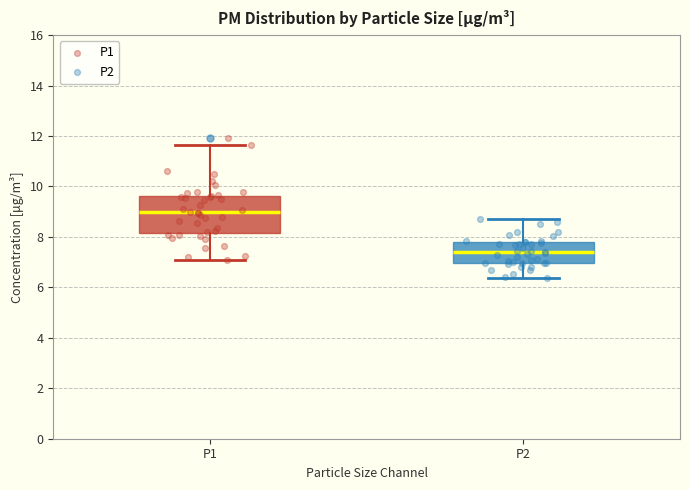

Reading left to right, transcribe this box plot: for each box, give where its median line is, the range the box spans, and where its two whiskers end, as read against the y-axis. The values are not printed on the chart, so give them approximately, as read against the axis.

P1: median 9.0, box 8.2 to 9.6, whiskers 7.2 to 11.6
P2: median 7.4, box 7.0 to 7.8, whiskers 6.4 to 8.8